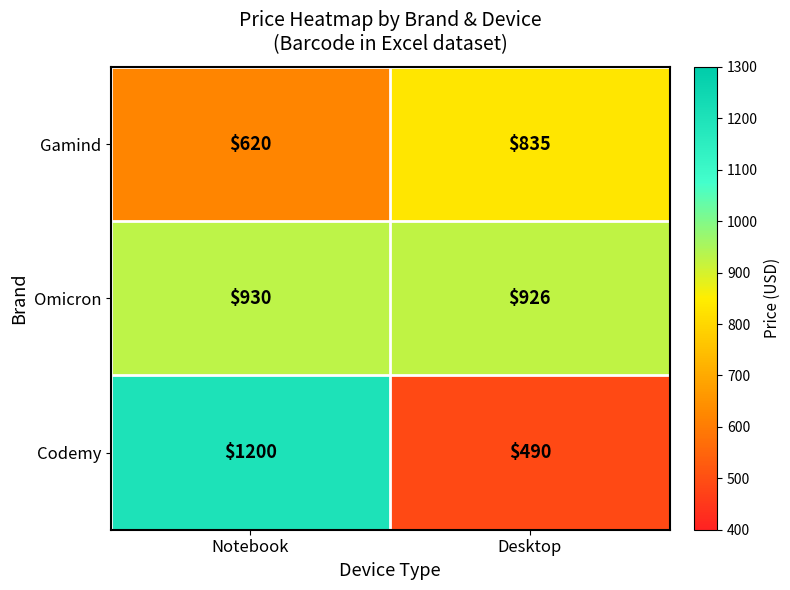

Reading right to left, transcribe all the data shown in this chart.

Gamind: Desktop=835	Notebook=620
Omicron: Desktop=926	Notebook=930
Codemy: Desktop=490	Notebook=1200